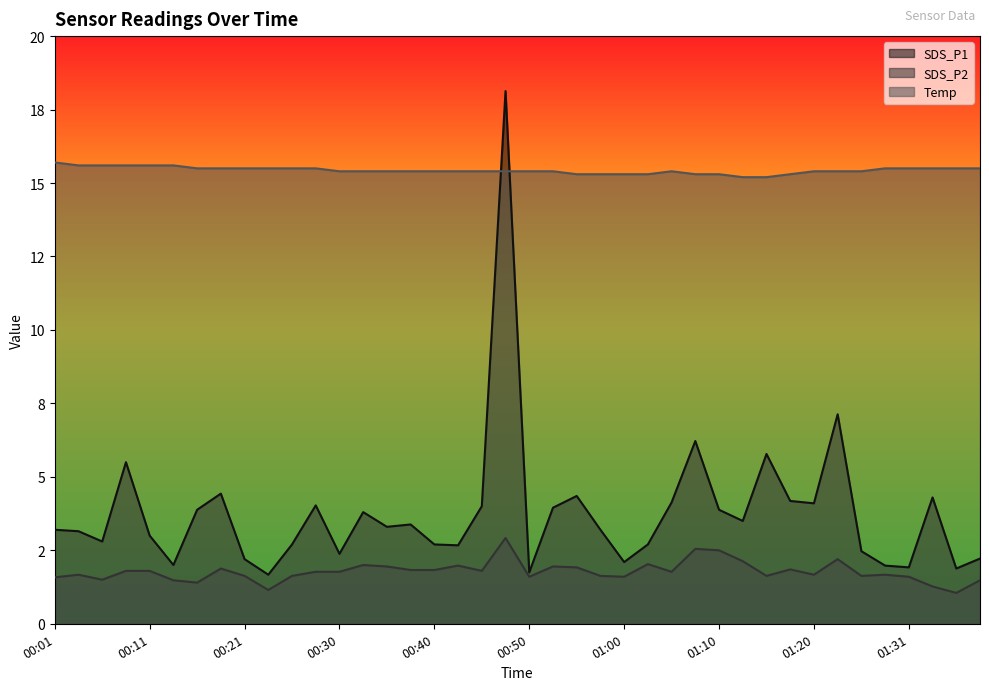

What is the label of the 9th point from the right?

01:17